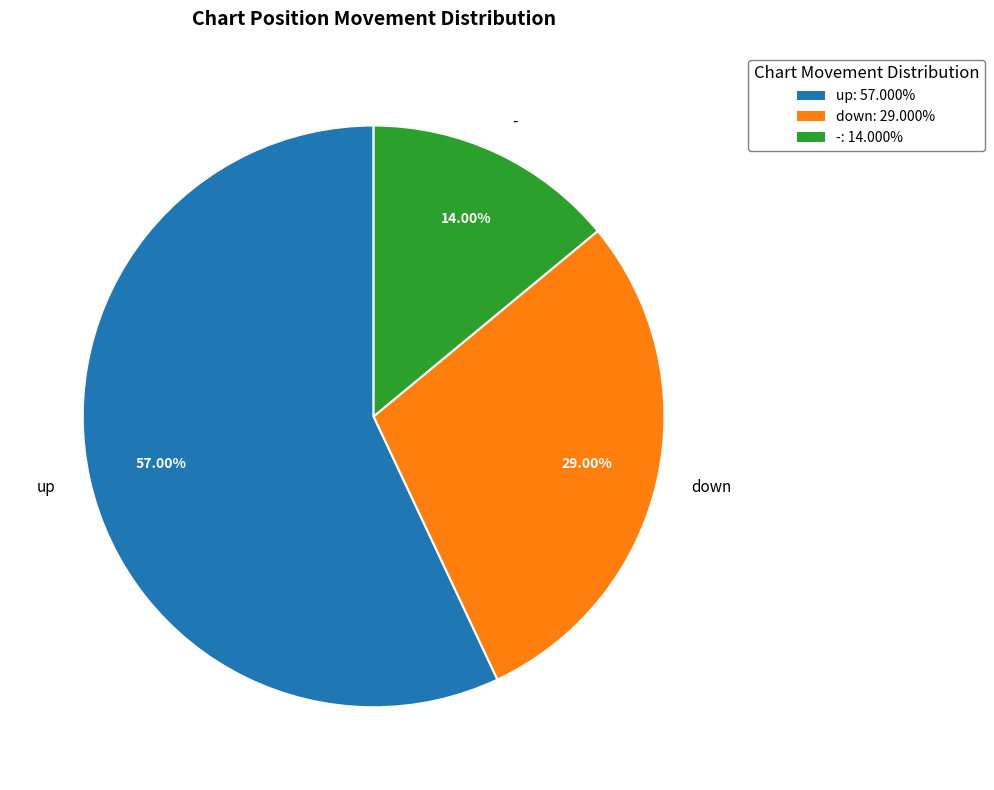

To the nearest percent, what portion does up represent?

57%